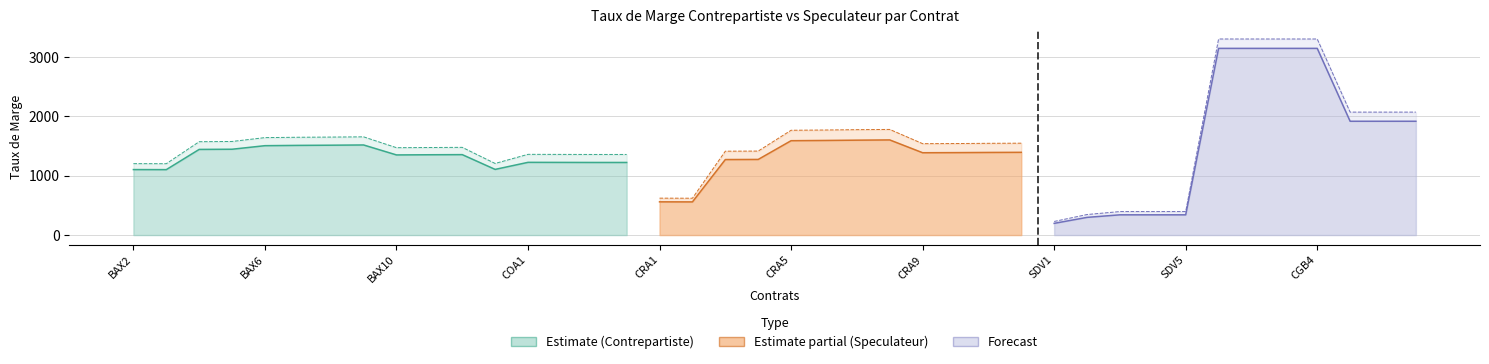

Reading right to left, extract all data points from this chart.

Taux Contrepartiste: 39=1919	38=1919	37=1919	36=3148	35=3148	34=3148	33=3148	32=341	31=341	30=341	29=298	28=197	27=1395	26=1393	25=1390	24=1388	23=1604	22=1600	21=1595	20=1591	19=1275	18=1273	17=559	16=560	15=1224	14=1224	13=1225	12=1226	11=1107	10=1356	9=1354	8=1351	7=1519	BAX_SERIAL=1515	CGF=1512	CGB=1507	SDV=1447	CRA=1444	COA=1103	BAX=1104
Taux Speculateur: 39=2073	38=2073	37=2073	36=3306	35=3306	34=3306	33=3306	32=396	31=396	30=396	29=346	28=229	27=1549	26=1547	25=1543	24=1541	23=1781	22=1777	21=1771	20=1767	19=1416	18=1414	17=621	16=622	15=1359	14=1359	13=1360	12=1361	11=1207	10=1479	9=1476	8=1473	7=1656	BAX_SERIAL=1652	CGF=1649	CGB=1643	SDV=1578	CRA=1574	COA=1203	BAX=1204